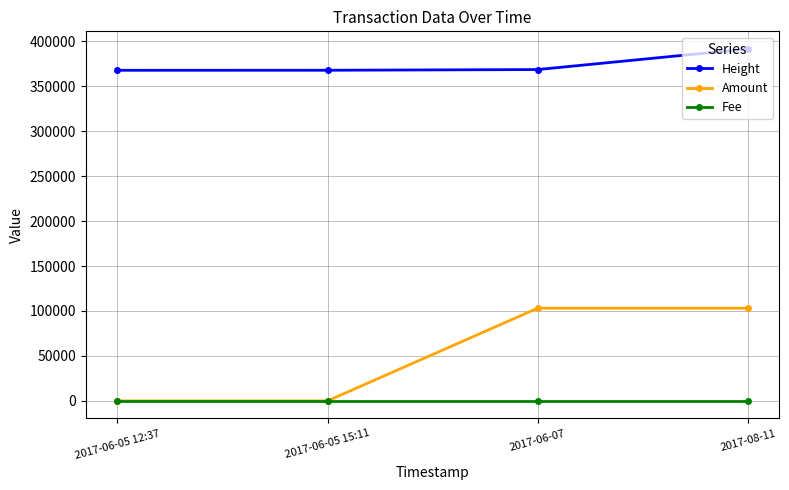

List the series in order of their peak value, lowest first.

Fee, Amount, Height